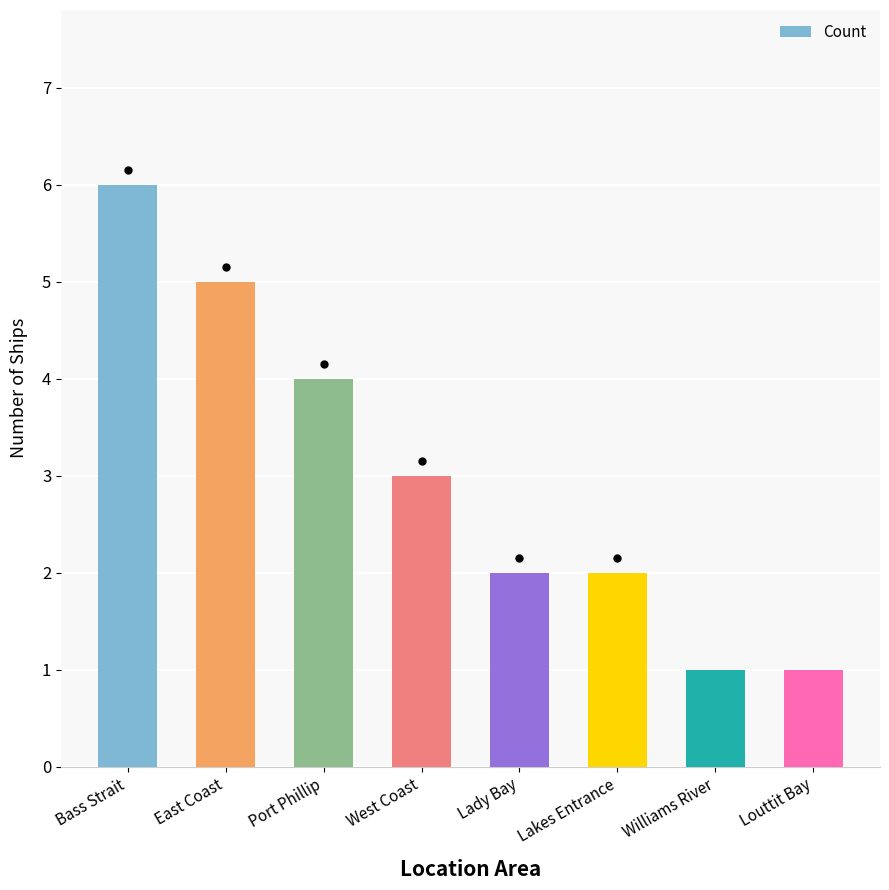

Which label corresponds to the largest value in the chart?

Bass Strait